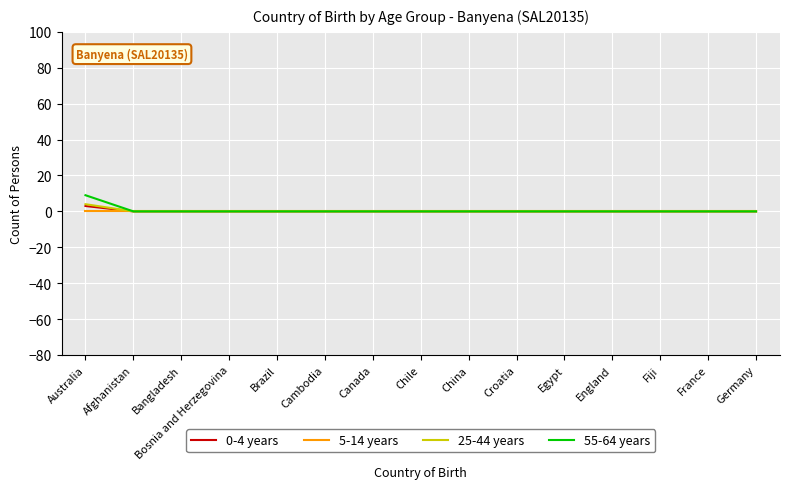

Which label corresponds to the largest value in the chart?

Australia